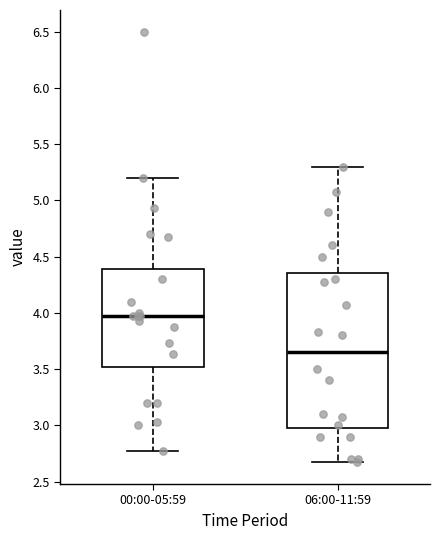

Reading left to right, read every box against the y-axis: the position of its median line, the range the box covers, and the ends of its whiskers. The values are not printed on the chart, so give them approximately, as read against the axis.

00:00-05:59: median 3.95, box 3.50 to 4.40, whiskers 2.75 to 5.20
06:00-11:59: median 3.65, box 3.00 to 4.35, whiskers 2.65 to 5.30